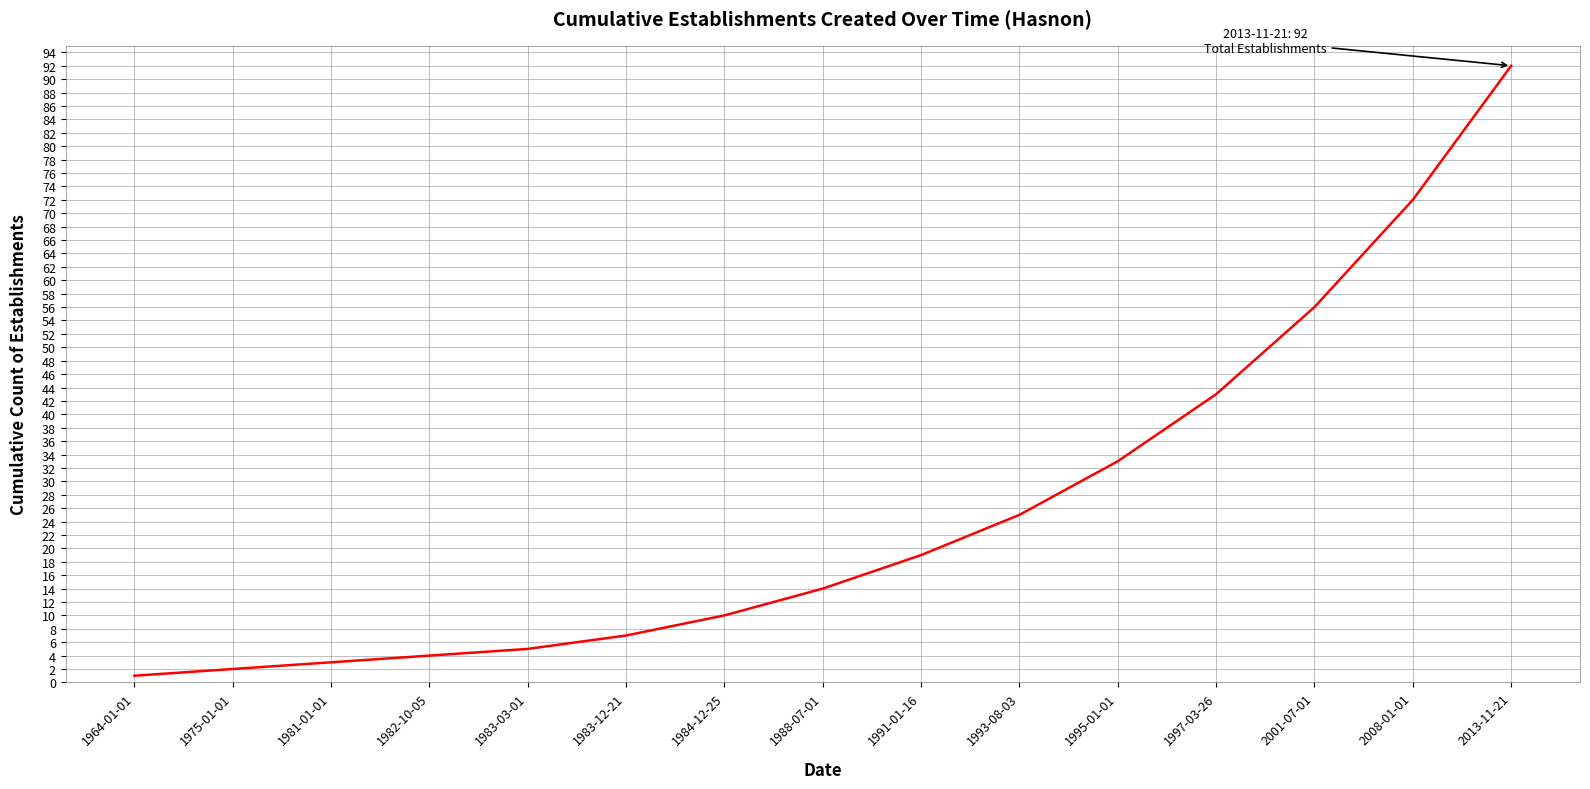

Approximately how many times larger is the value at 1975-01-01 compared to 1983-12-21?

0.3